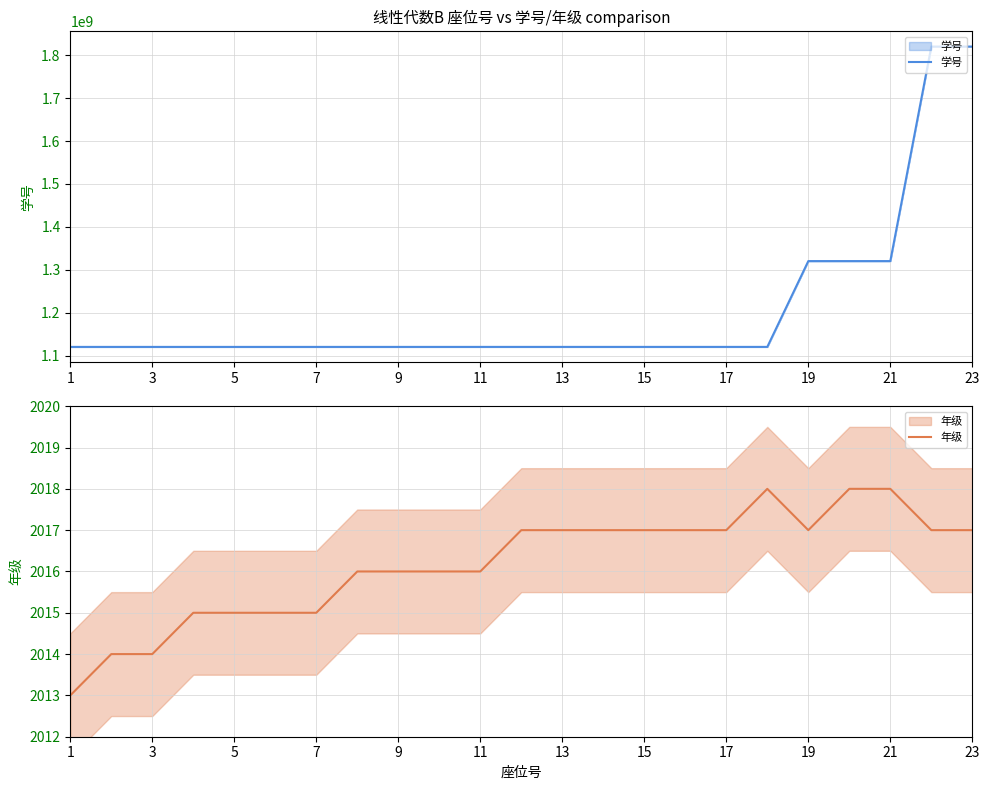

True or false: 年级 has more than 0 points higher than both neighbors.

True